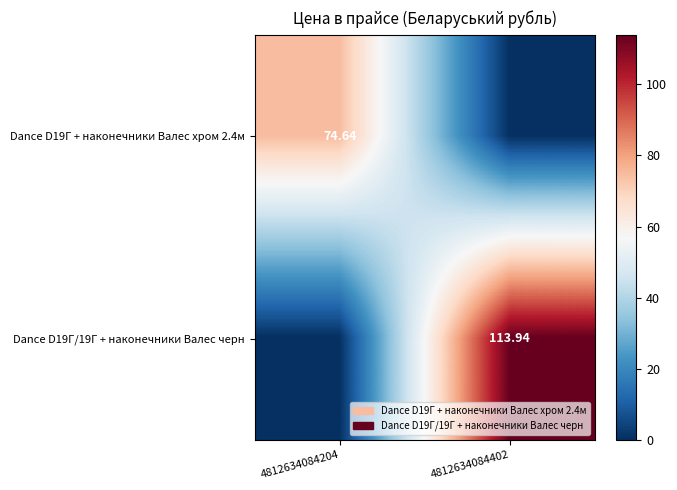

Is the value of Dance D19Г/19Г + наконечники Валес черн at 4812634084204 greater than the value of Dance D19Г + наконечники Валес хром 2.4м at 4812634084204?

No